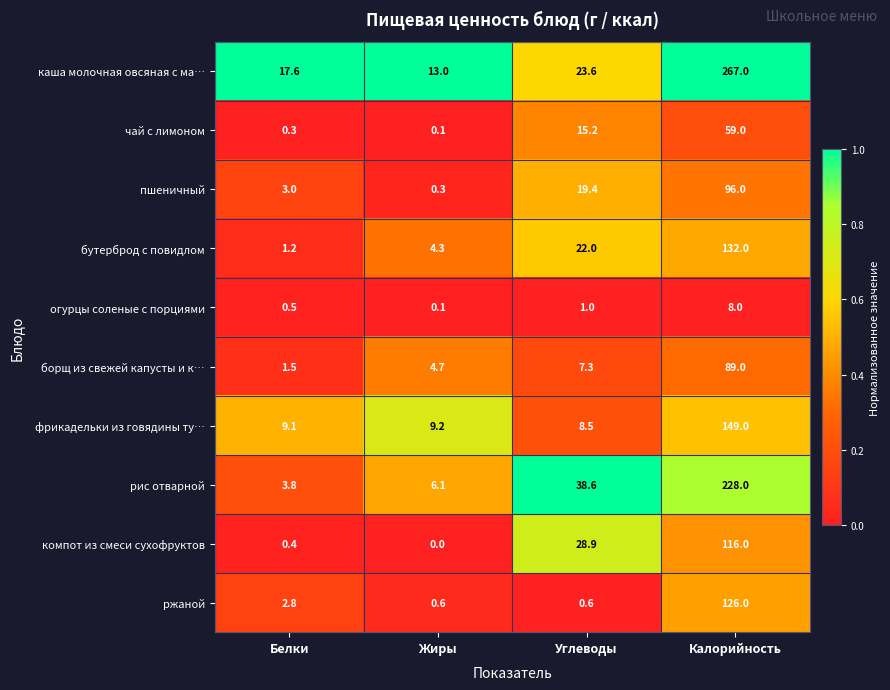

The value of компот из смеси сухофруктов at Белки is 0.4. True or false?

True